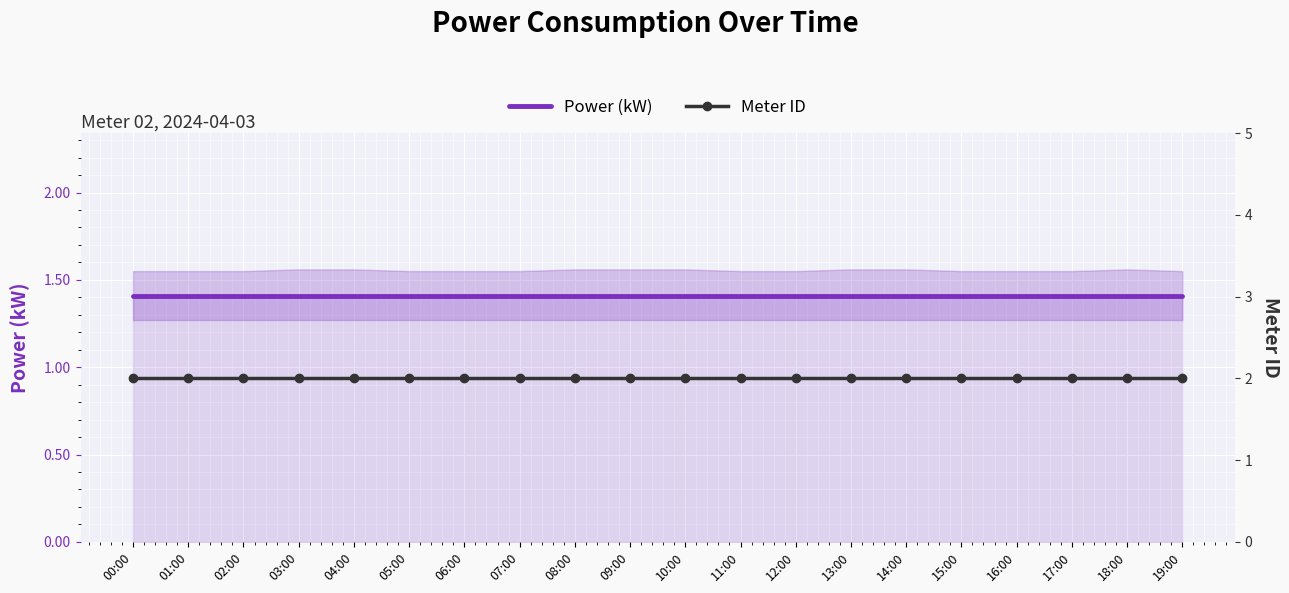

Which series has the largest total across all categories?

meter